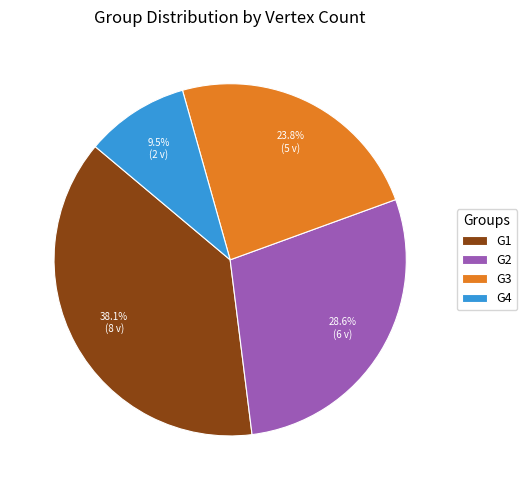

Which has a higher value, G4 or G3?

G3